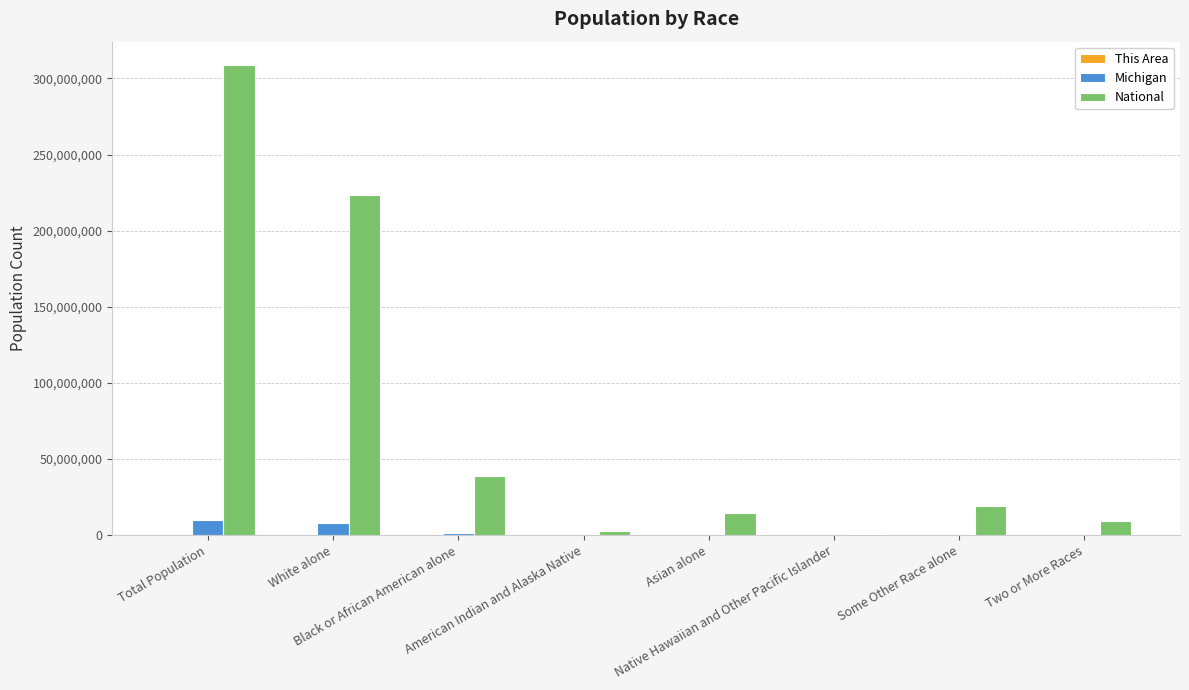

What is the maximum value shown in the chart?

308745538